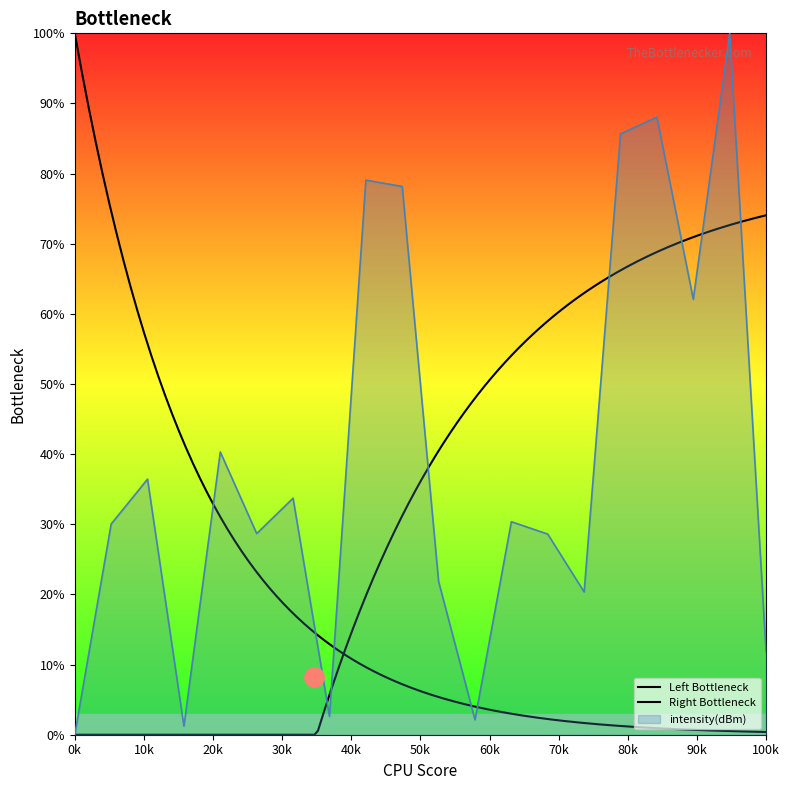

What is the maximum value for intensity(dBm)?

100.0